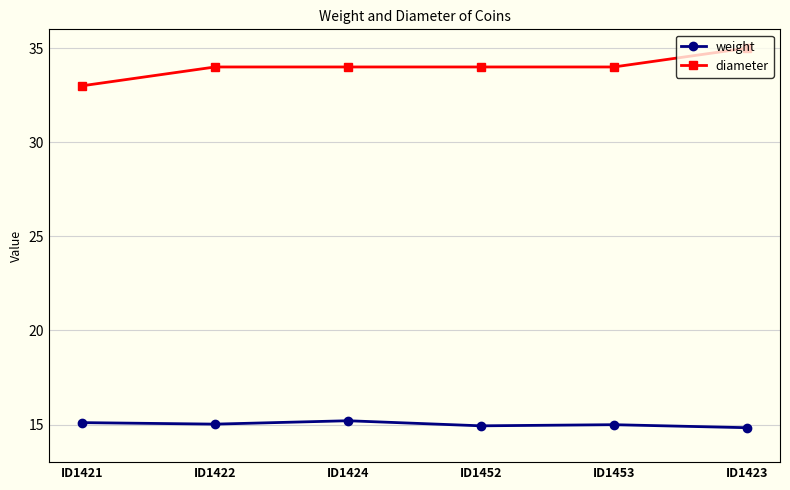

Which series has the largest total across all categories?

diameter